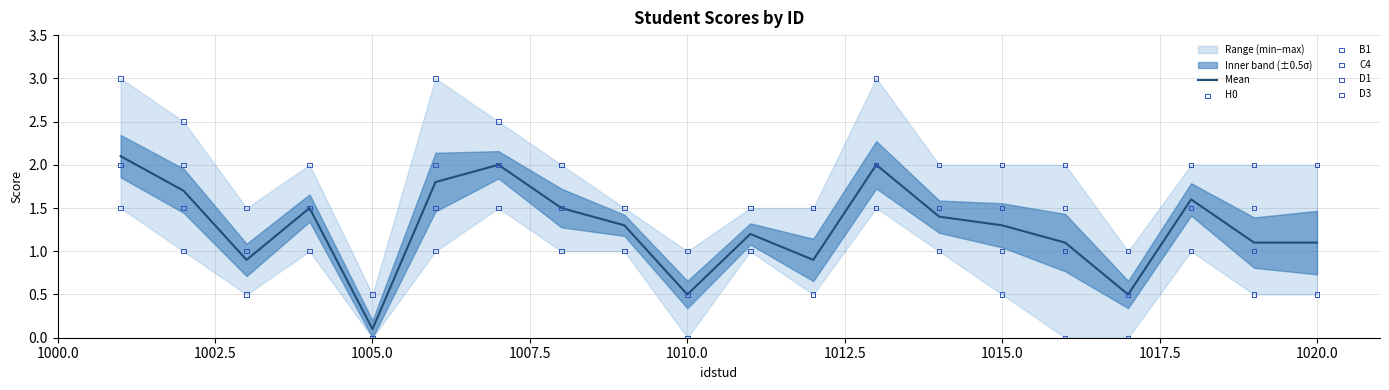

At how many categories does at least one series exceed 1?

17